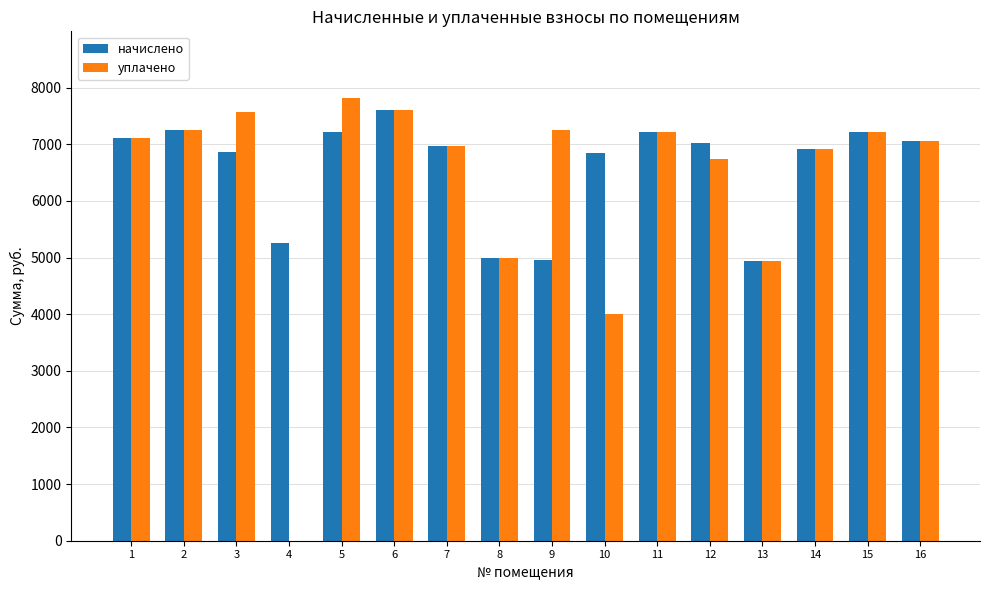

What is the sum of the начислено values at 15 and 9?

12171.6